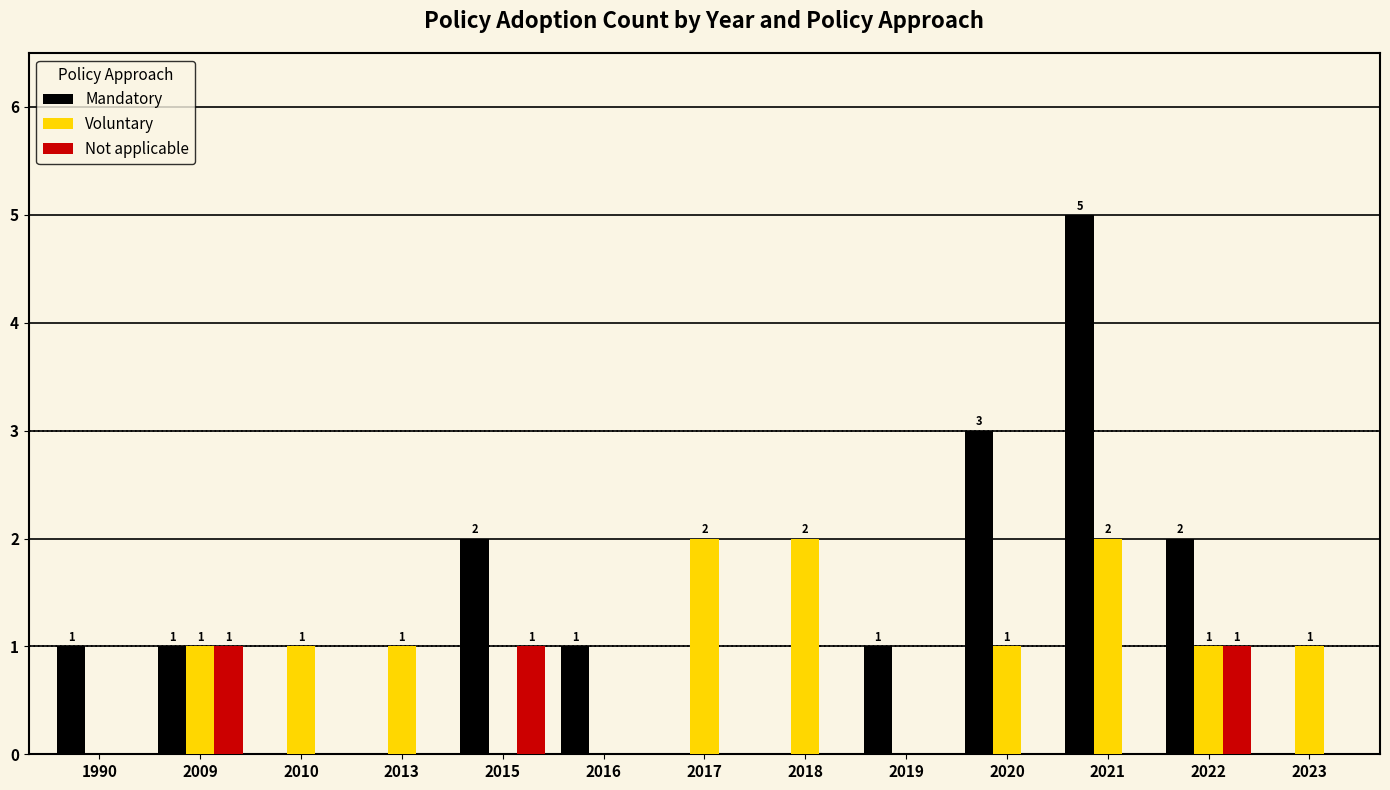

Is it true that Mandatory equals 1 at 1990?

True